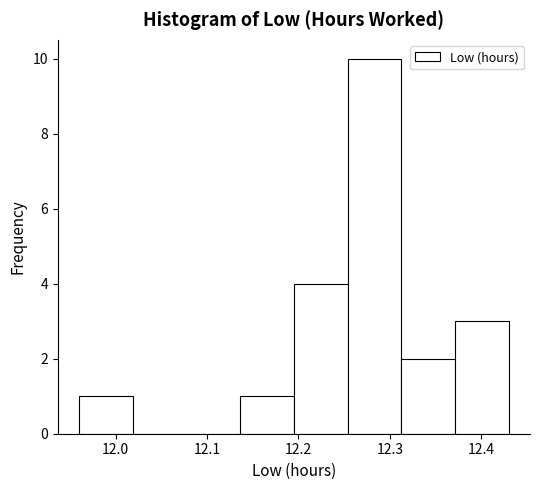

Reading left to right, list every bar in this chart as the range it spans on the x-axis followed by its height. Neither the bar edges nor the heights are printed on the chart, so give them approximately, as read against the axes.

11.96 to 12.02: 1
12.02 to 12.08: 0
12.08 to 12.14: 0
12.14 to 12.20: 1
12.20 to 12.25: 4
12.25 to 12.31: 10
12.31 to 12.37: 2
12.37 to 12.43: 3